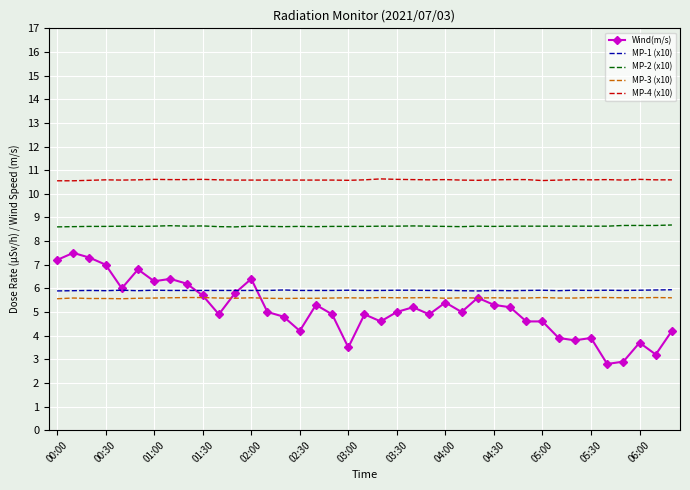

Rank the series by their maximum value, from lowest to highest.

MP-3 (x10), MP-1 (x10), Wind(m/s), MP-2 (x10), MP-4 (x10)